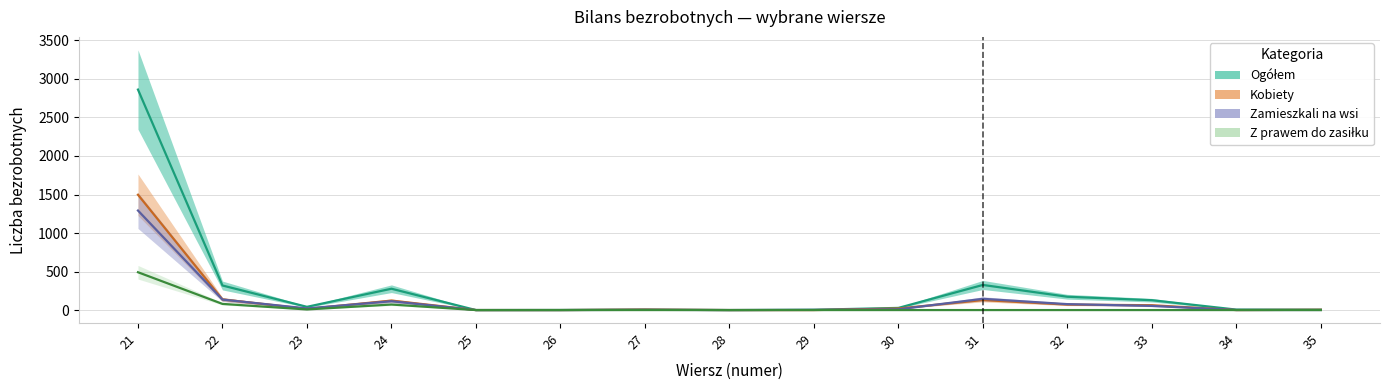

How many times do Zamieszkali na wsi and Kobiety cross each other?

7